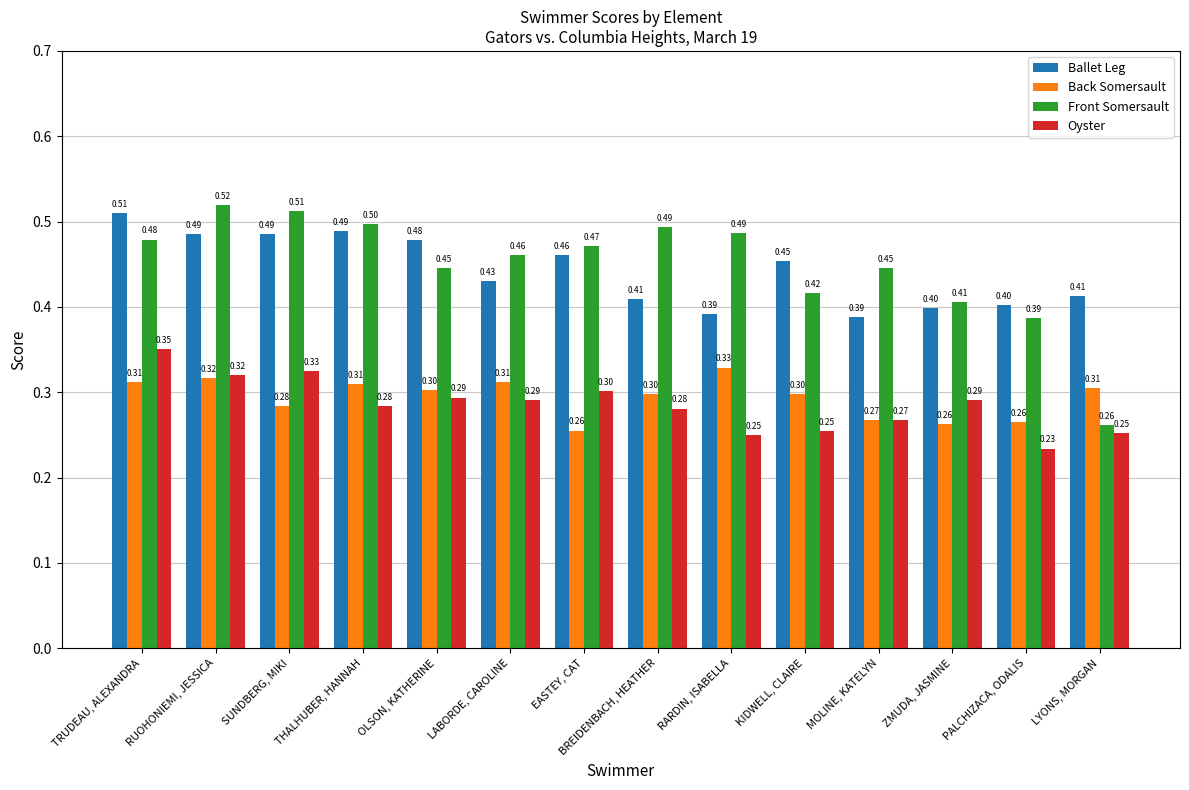

What is the label of the 12th bar from the right?

SUNDBERG, MIKI